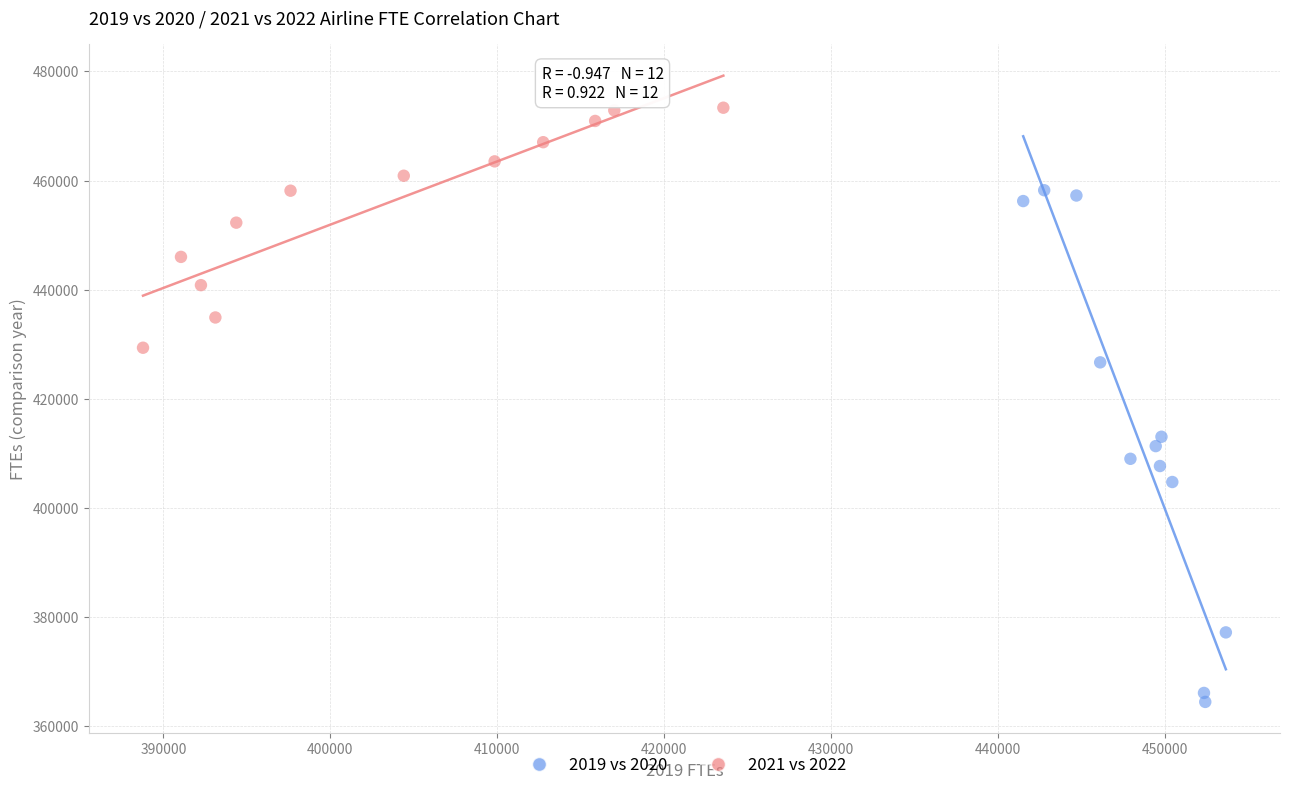

Which series contains the lowest Y value?

2019 vs 2020